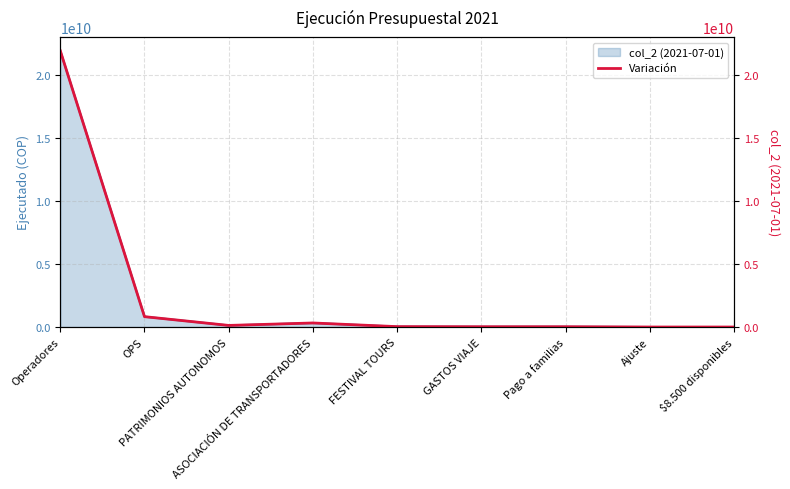

Reading left to right, what are all the values shown in this chart?

21963681406	824536276	127364089	322042450	31583923	22301405	22921334	0	0